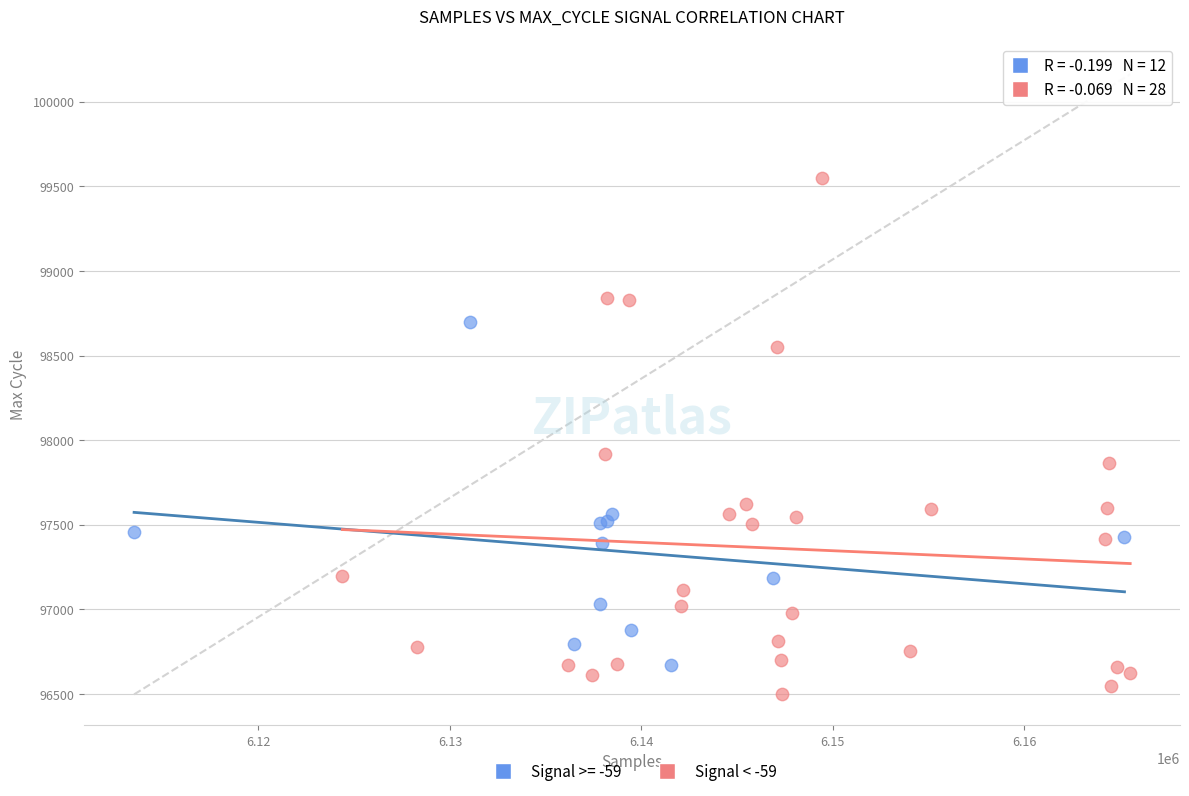

Which series contains the highest Y value?

Signal < -59